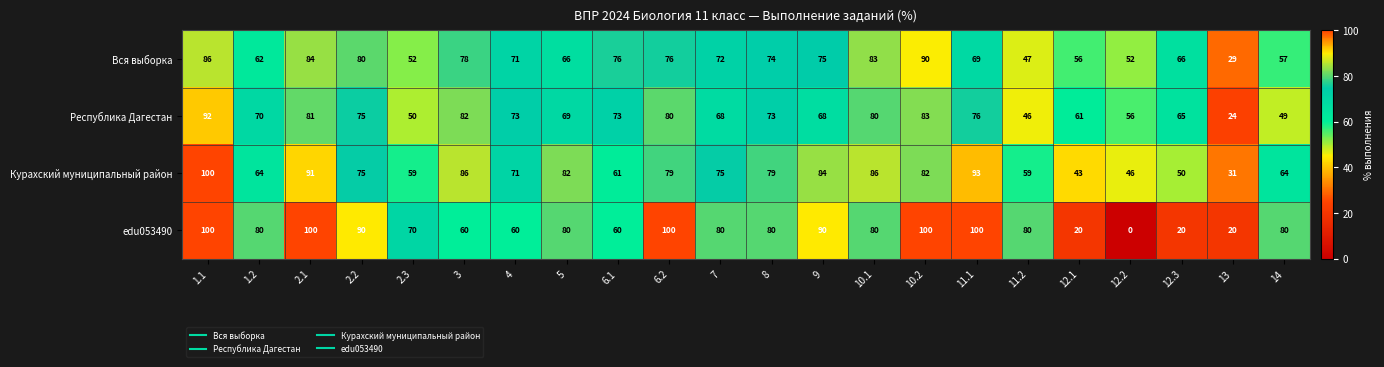

What is the difference between the second highest and minimum values in the Вся выборка series?

57